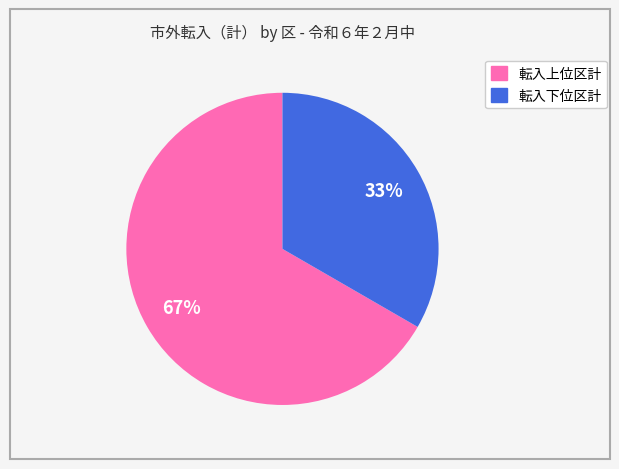

To the nearest percent, what is the average slice percentage?

50%